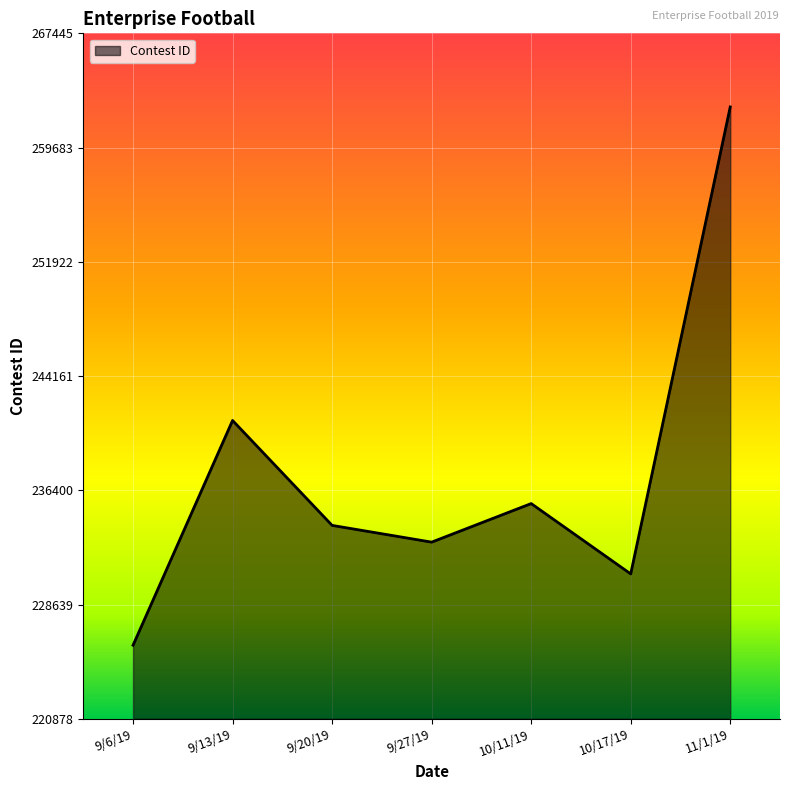

Reading right to left, transcribe all the data shown in this chart.

262445	230724	235502	232882	234020	241147	225878